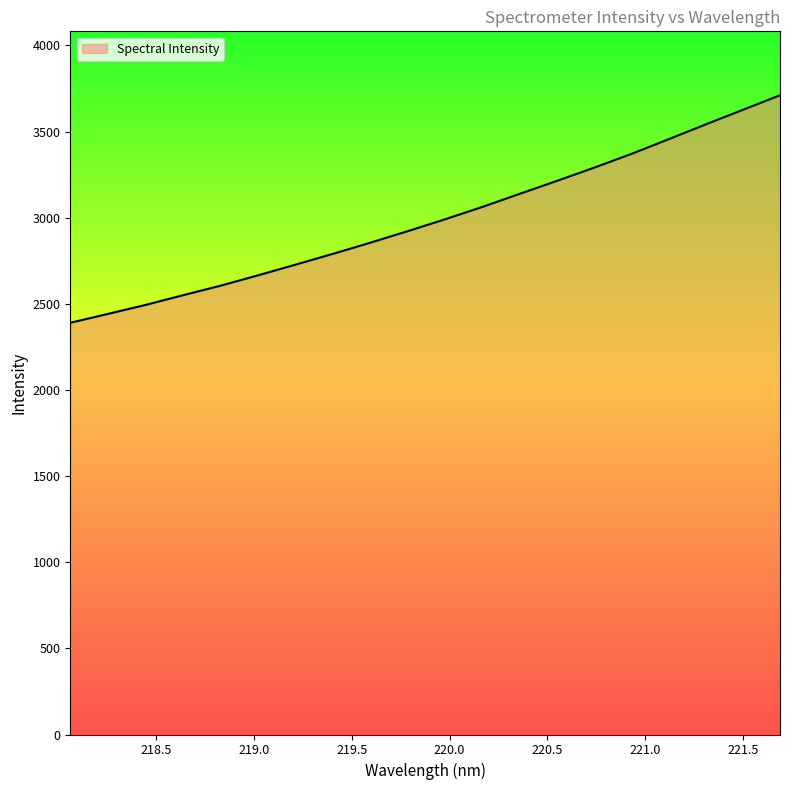

What is the greatest value displayed?

3710.6